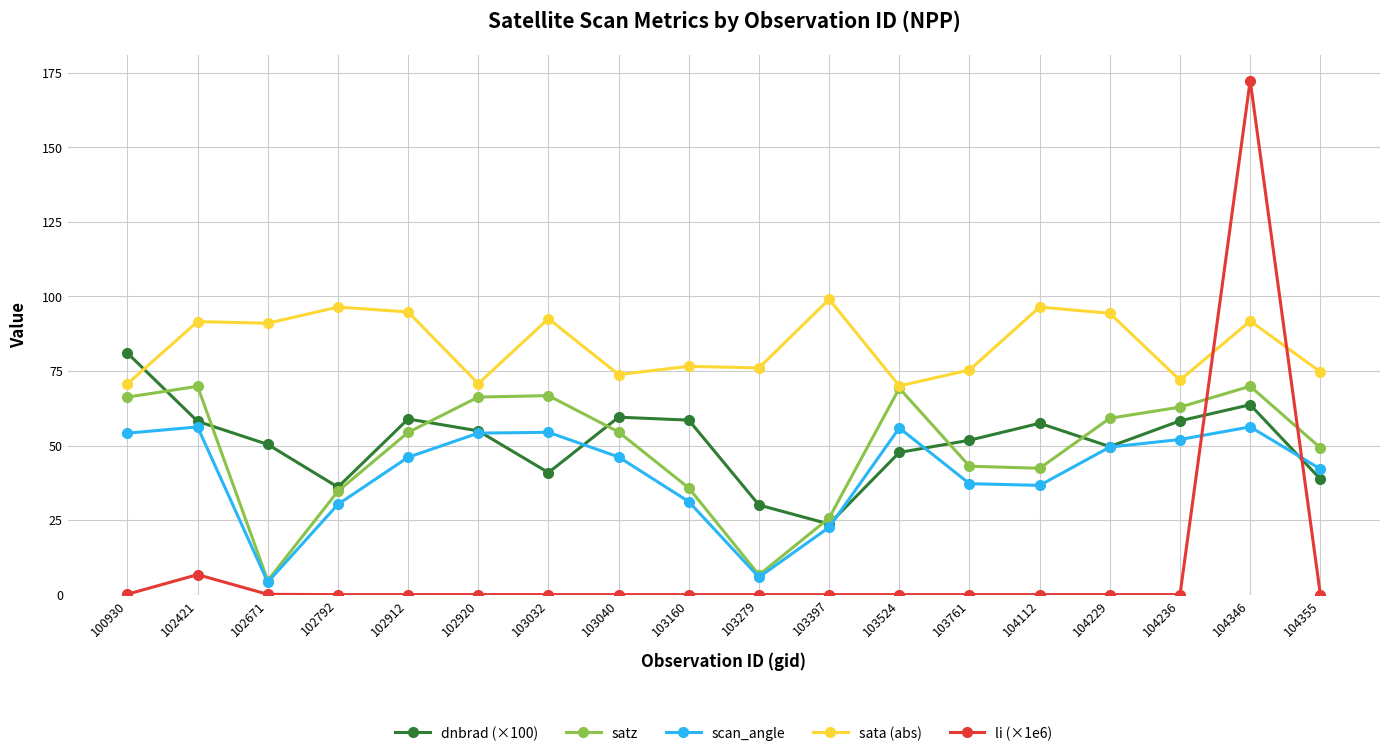

At which category does dnbrad (×100) reach its first local valley?

102792